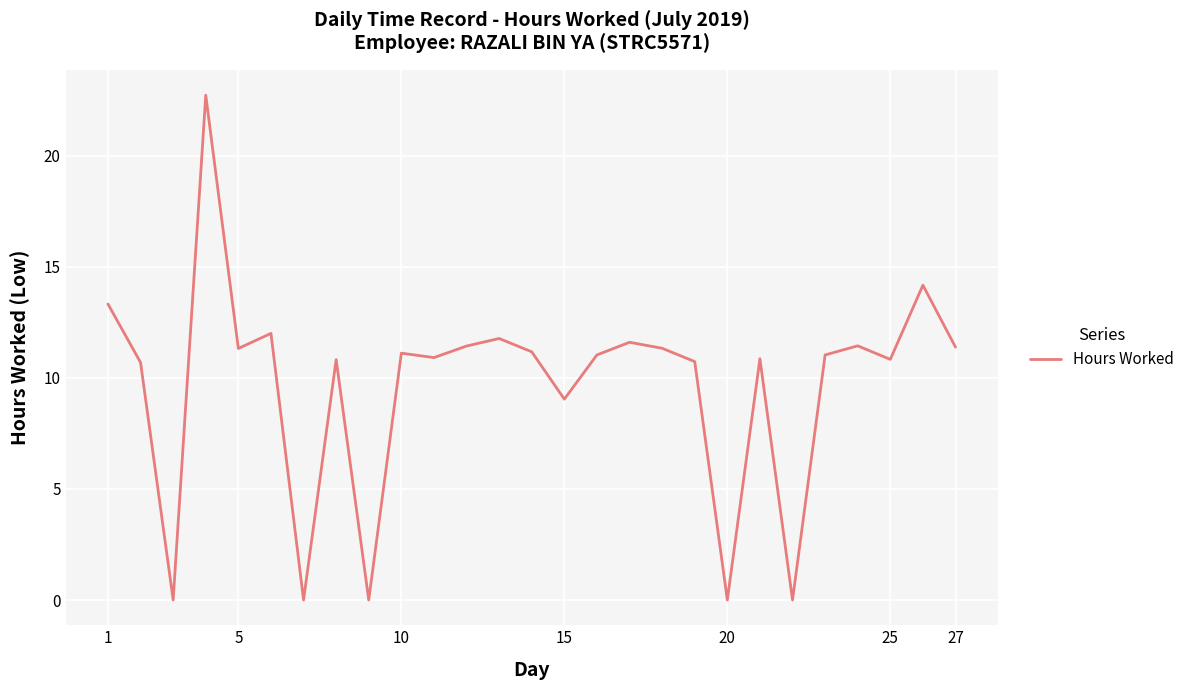

How many lines are shown in the chart?

1